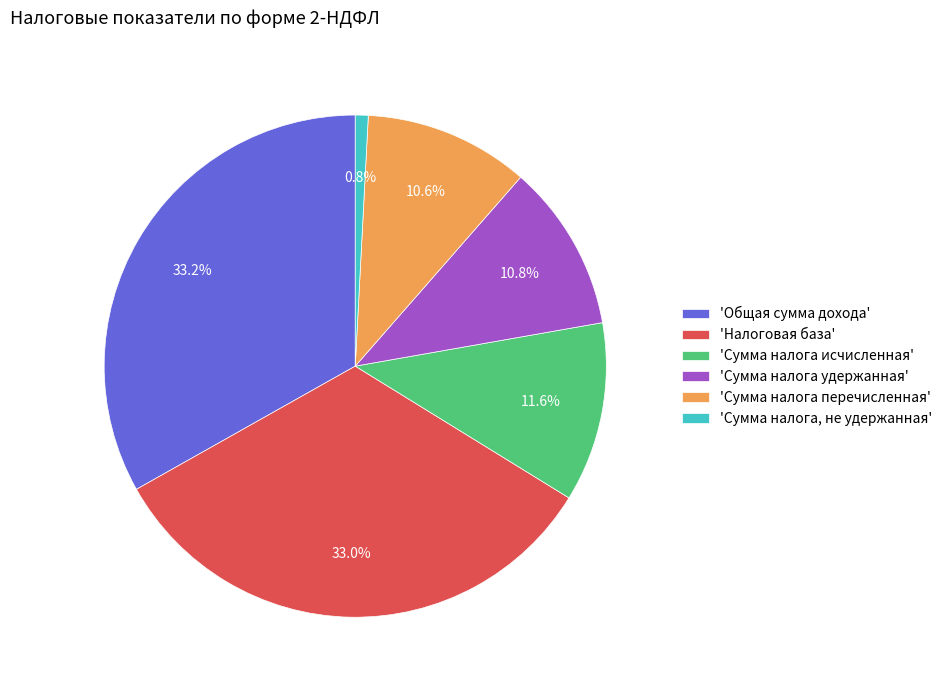

Rank the categories by value from highest to lowest.

'Общая сумма дохода', 'Налоговая база', 'Сумма налога исчисленная', 'Сумма налога удержанная', 'Сумма налога перечисленная', 'Сумма налога, не удержанная'